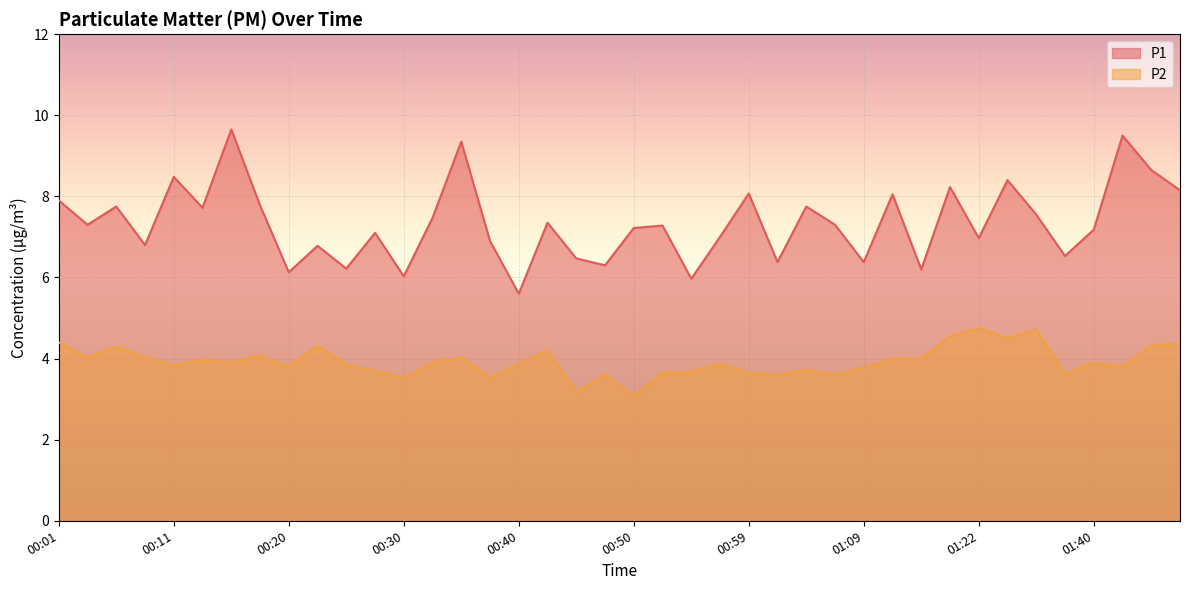

Reading left to right, list all the values displayed in this chart.

P1: 00:01=7.9	00:03=7.3	00:06=7.8	00:08=6.8	00:11=8.5	00:13=7.7	00:16=9.7	00:18=7.8	00:20=6.1	00:23=6.8	00:25=6.2	00:28=7.1	00:30=6.0	00:33=7.5	00:35=9.3	00:37=6.9	00:40=5.6	00:42=7.3	00:45=6.5	00:47=6.3	00:50=7.2	00:52=7.3	00:55=6.0	00:57=7.0	00:59=8.1	01:02=6.4	01:04=7.8	01:07=7.3	01:09=6.4	01:12=8.1	01:14=6.2	01:17=8.2	01:22=7.0	01:33=8.4	01:35=7.5	01:38=6.5	01:40=7.2	01:43=9.5	01:45=8.7	01:48=8.2
P2: 00:01=4.4	00:03=4.0	00:06=4.3	00:08=4.0	00:11=3.8	00:13=4.0	00:16=3.9	00:18=4.1	00:20=3.8	00:23=4.3	00:25=3.9	00:28=3.7	00:30=3.5	00:33=3.9	00:35=4.0	00:37=3.5	00:40=3.9	00:42=4.2	00:45=3.2	00:47=3.6	00:50=3.1	00:52=3.6	00:55=3.7	00:57=3.9	00:59=3.6	01:02=3.6	01:04=3.7	01:07=3.6	01:09=3.8	01:12=4.0	01:14=4.0	01:17=4.5	01:22=4.8	01:33=4.5	01:35=4.7	01:38=3.6	01:40=3.9	01:43=3.8	01:45=4.3	01:48=4.4